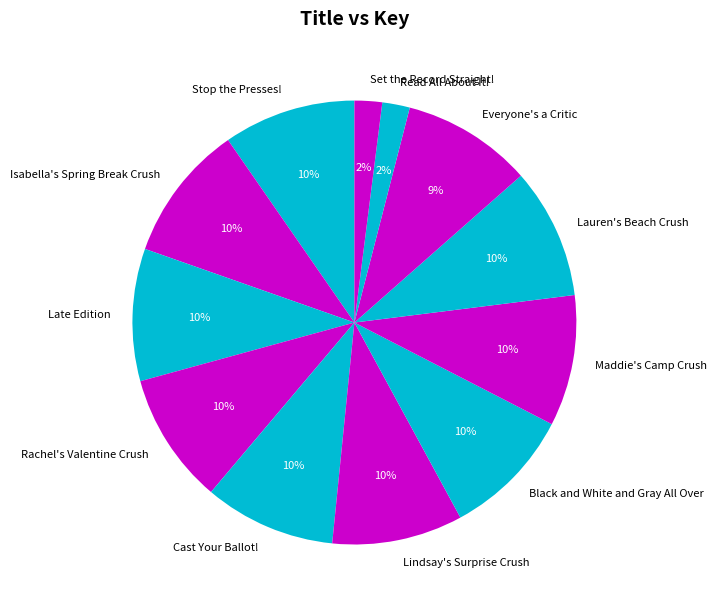

Count the number of slices in the pie.

12